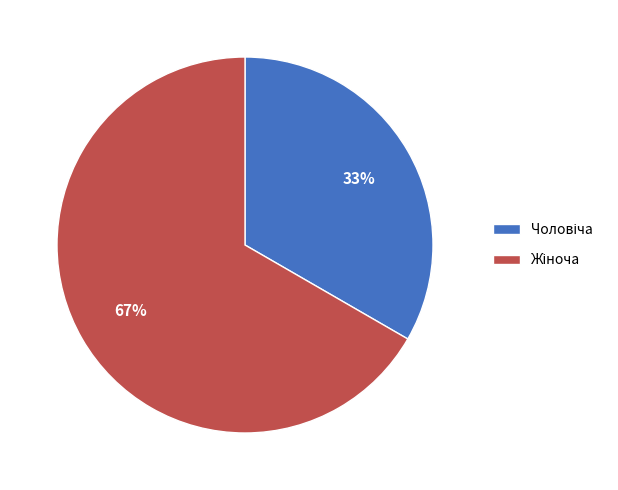

Does any single category account for the majority?

Yes